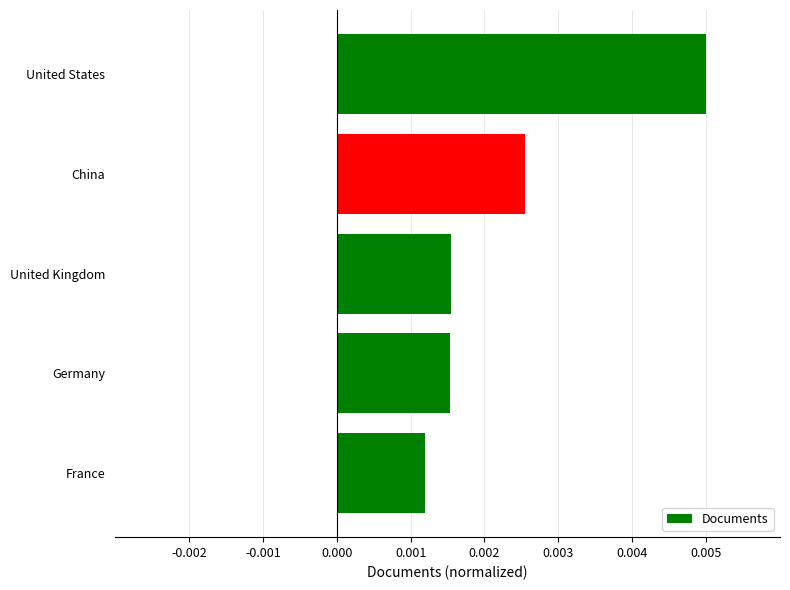

How many bars are there in total?

5